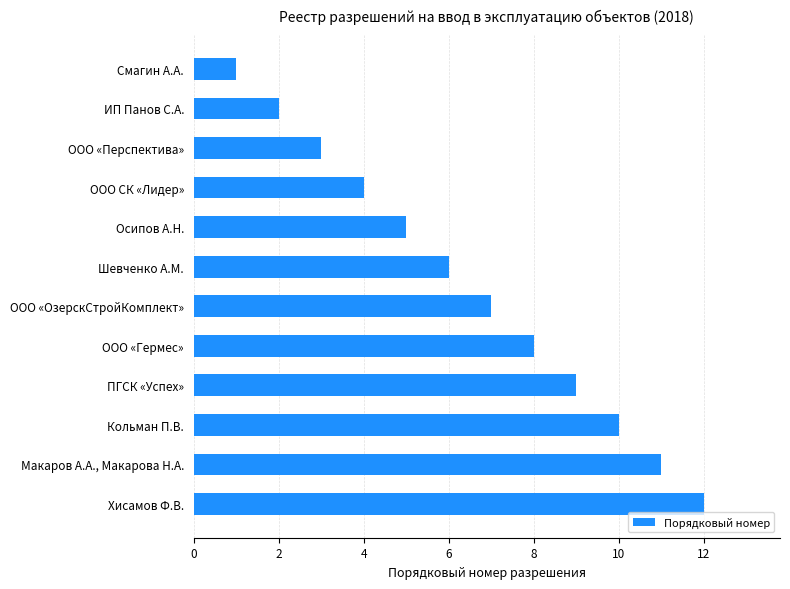

What value does the data have at Кольман П.В.?

10